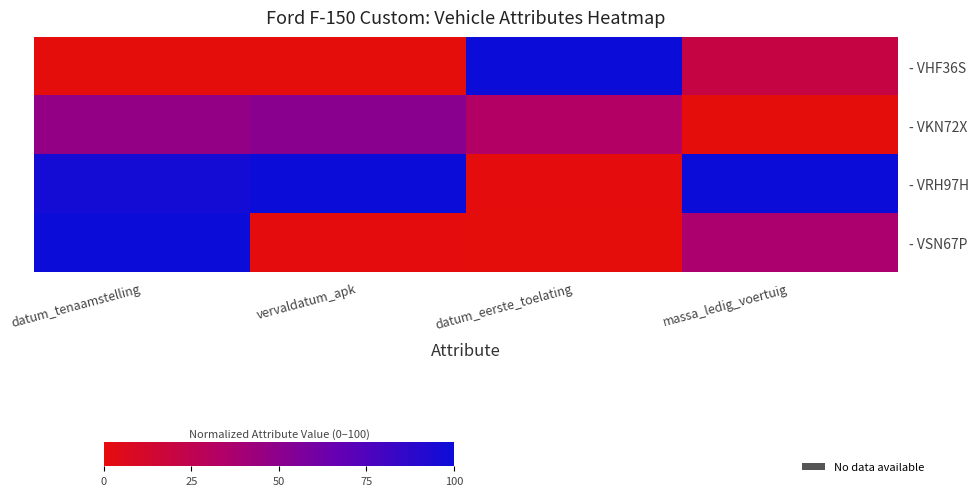

At which category does the chart reach its peak across all series?

datum_eerste_toelating